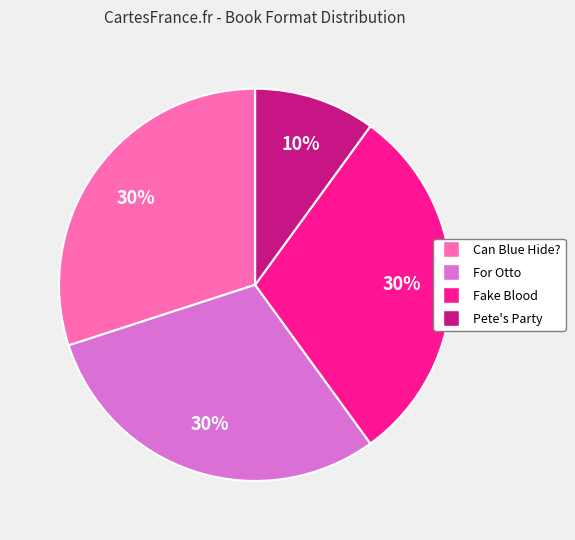

Is the sum of For Otto and Can Blue Hide? greater than half?

Yes